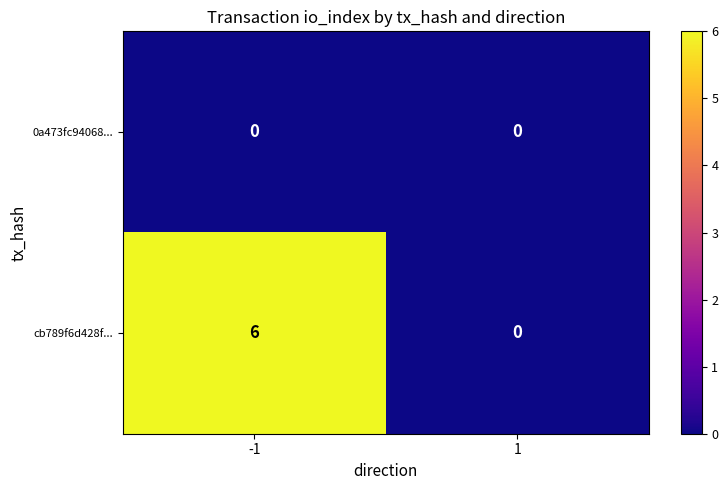

Which series has the largest total across all categories?

cb789f6d428f...